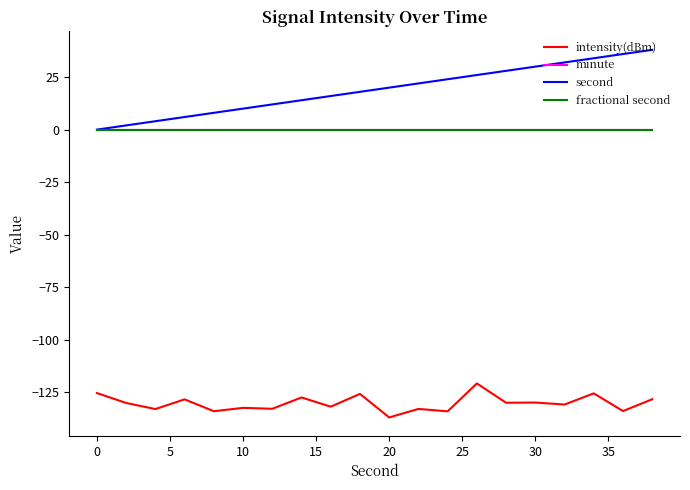

What is the difference between the maximum and minimum values in the second series?

38.0